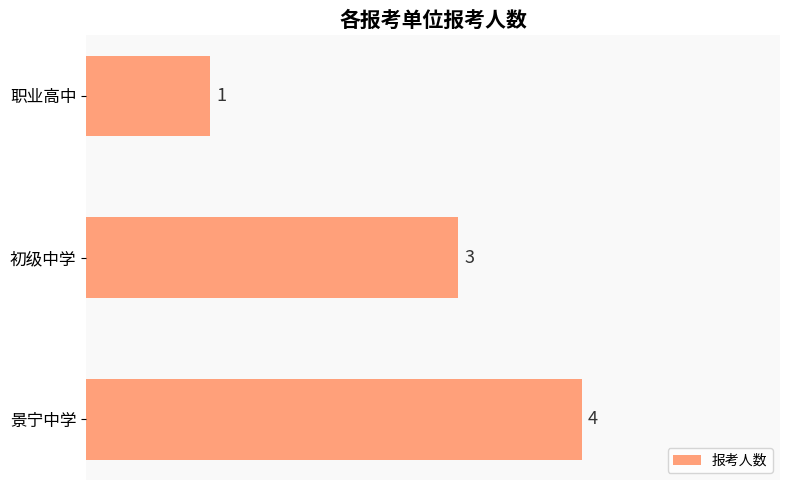

What is the change in value from 景宁中学 to 职业高中?

-3